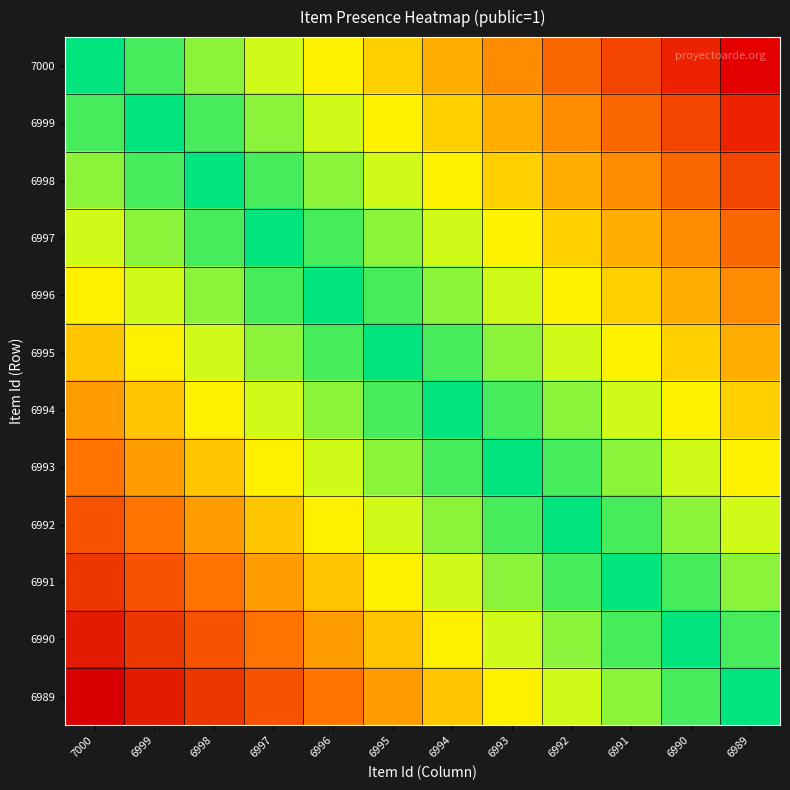

Reading left to right, what are all the values shown in this chart?

7000: 7000=0.0	6999=-0.1	6998=-0.2	6997=-0.3	6996=-0.4	6995=-0.5	6994=-0.5	6993=-0.6	6992=-0.7	6991=-0.8	6990=-0.9	6989=-1.0
6999: 7000=0.1	6999=0.0	6998=-0.1	6997=-0.2	6996=-0.3	6995=-0.4	6994=-0.5	6993=-0.5	6992=-0.6	6991=-0.7	6990=-0.8	6989=-0.9
6998: 7000=0.2	6999=0.1	6998=0.0	6997=-0.1	6996=-0.2	6995=-0.3	6994=-0.4	6993=-0.5	6992=-0.5	6991=-0.6	6990=-0.7	6989=-0.8
6997: 7000=0.3	6999=0.2	6998=0.1	6997=0.0	6996=-0.1	6995=-0.2	6994=-0.3	6993=-0.4	6992=-0.5	6991=-0.5	6990=-0.6	6989=-0.7
6996: 7000=0.4	6999=0.3	6998=0.2	6997=0.1	6996=0.0	6995=-0.1	6994=-0.2	6993=-0.3	6992=-0.4	6991=-0.5	6990=-0.5	6989=-0.6
6995: 7000=0.5	6999=0.4	6998=0.3	6997=0.2	6996=0.1	6995=0.0	6994=-0.1	6993=-0.2	6992=-0.3	6991=-0.4	6990=-0.5	6989=-0.5
6994: 7000=0.5	6999=0.5	6998=0.4	6997=0.3	6996=0.2	6995=0.1	6994=0.0	6993=-0.1	6992=-0.2	6991=-0.3	6990=-0.4	6989=-0.5
6993: 7000=0.6	6999=0.5	6998=0.5	6997=0.4	6996=0.3	6995=0.2	6994=0.1	6993=0.0	6992=-0.1	6991=-0.2	6990=-0.3	6989=-0.4
6992: 7000=0.7	6999=0.6	6998=0.5	6997=0.5	6996=0.4	6995=0.3	6994=0.2	6993=0.1	6992=0.0	6991=-0.1	6990=-0.2	6989=-0.3
6991: 7000=0.8	6999=0.7	6998=0.6	6997=0.5	6996=0.5	6995=0.4	6994=0.3	6993=0.2	6992=0.1	6991=0.0	6990=-0.1	6989=-0.2
6990: 7000=0.9	6999=0.8	6998=0.7	6997=0.6	6996=0.5	6995=0.5	6994=0.4	6993=0.3	6992=0.2	6991=0.1	6990=0.0	6989=-0.1
6989: 7000=1.0	6999=0.9	6998=0.8	6997=0.7	6996=0.6	6995=0.5	6994=0.5	6993=0.4	6992=0.3	6991=0.2	6990=0.1	6989=0.0